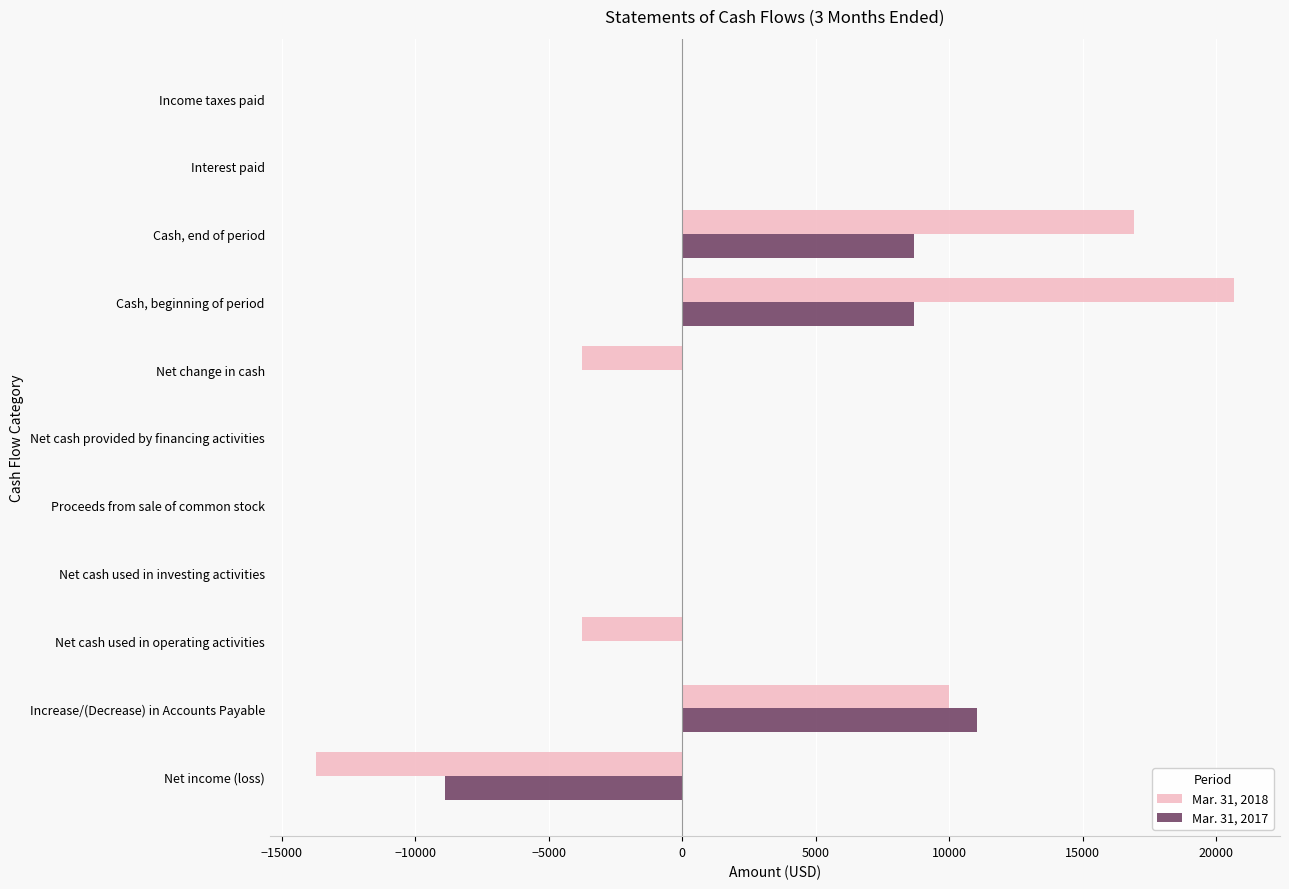

Between Increase/(Decrease) in Accounts Payable and Net cash used in operating activities, which series saw the biggest shift?

Mar. 31, 2018